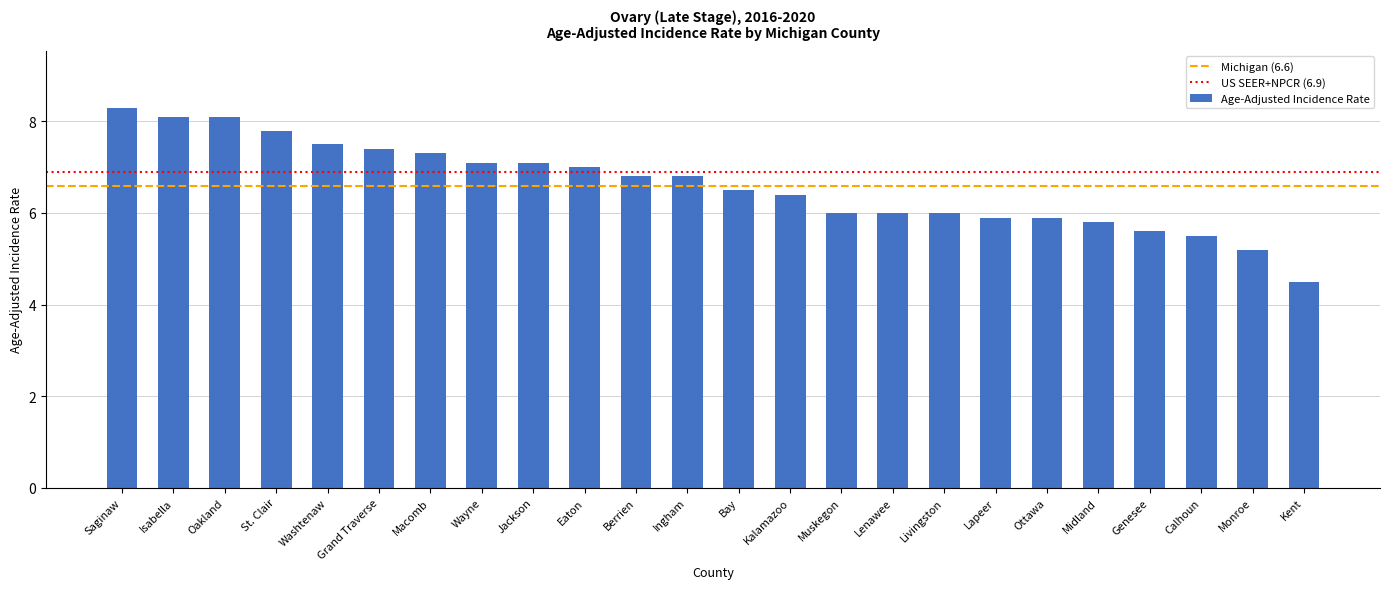

Are the bars horizontal?

No